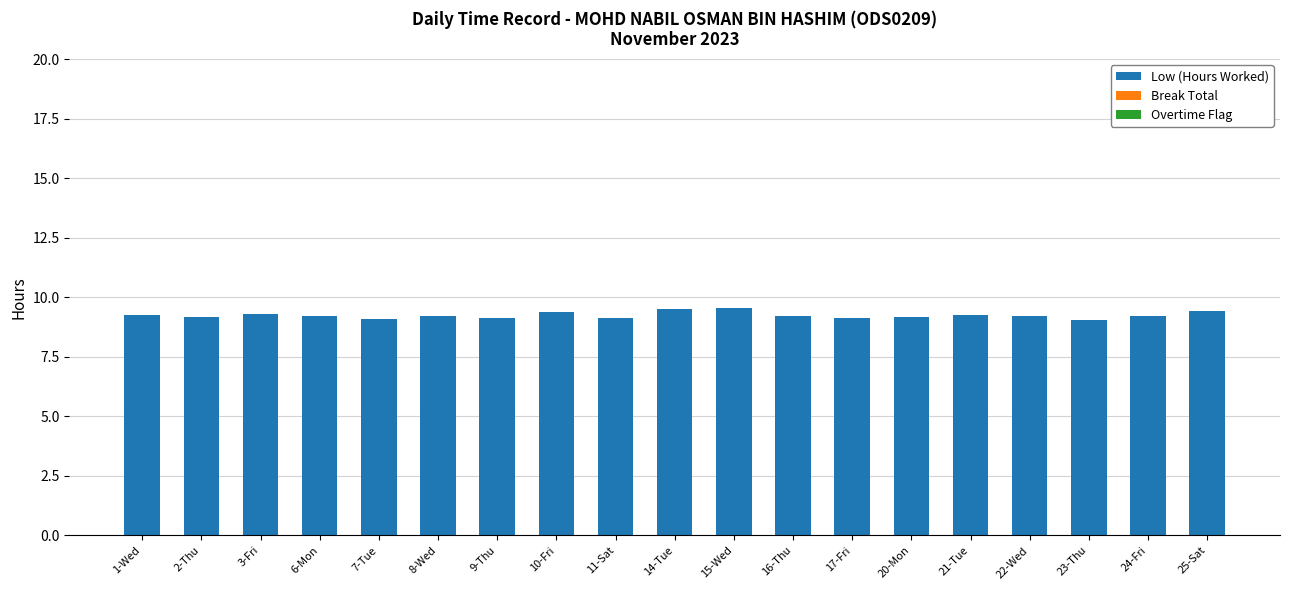

What is the greatest value displayed?

9.6